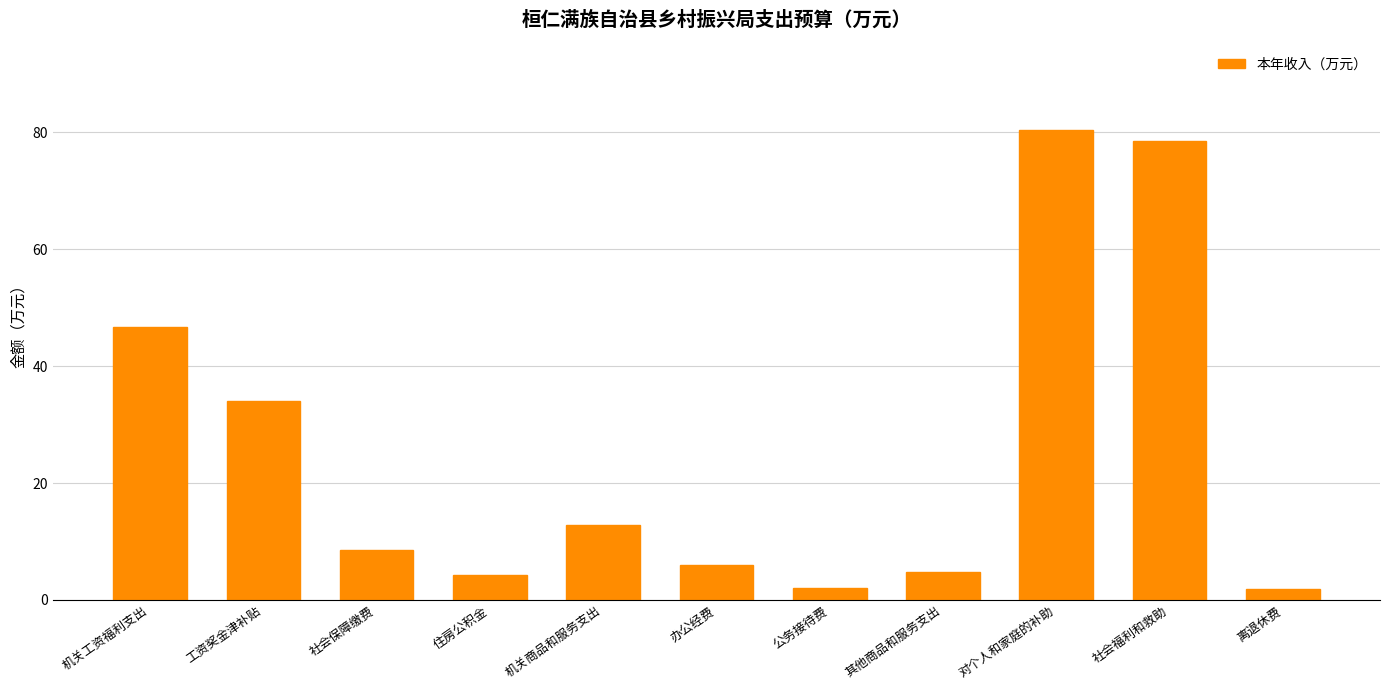

How many distinct data groups are displayed?

1